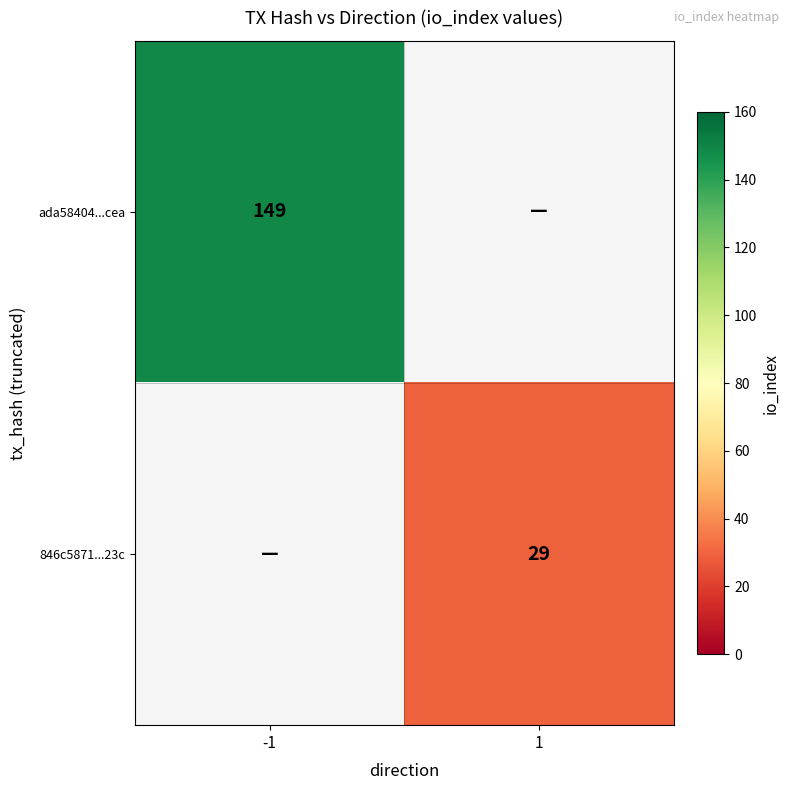

True or false: ada58404...cea has a value of 149 at -1.

True